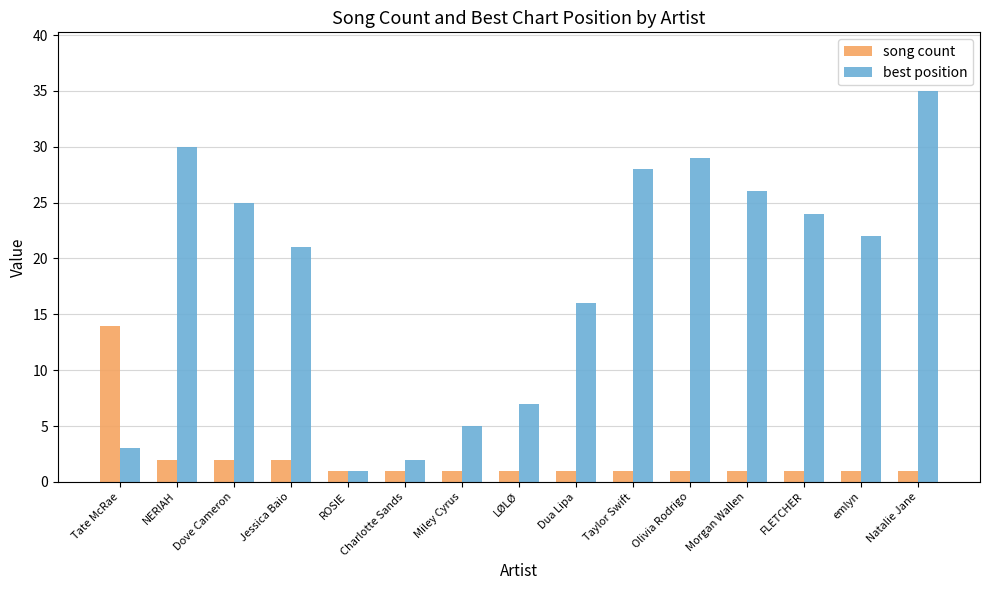

How many values in the best position series are below 22?

7